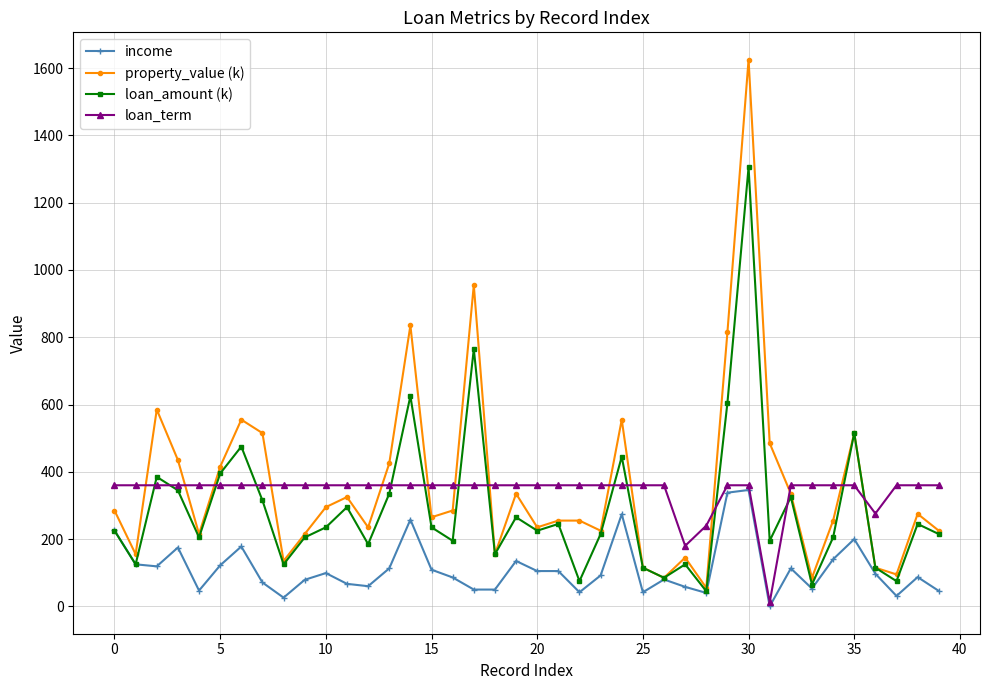

What is the lowest value of the loan_term series?

12